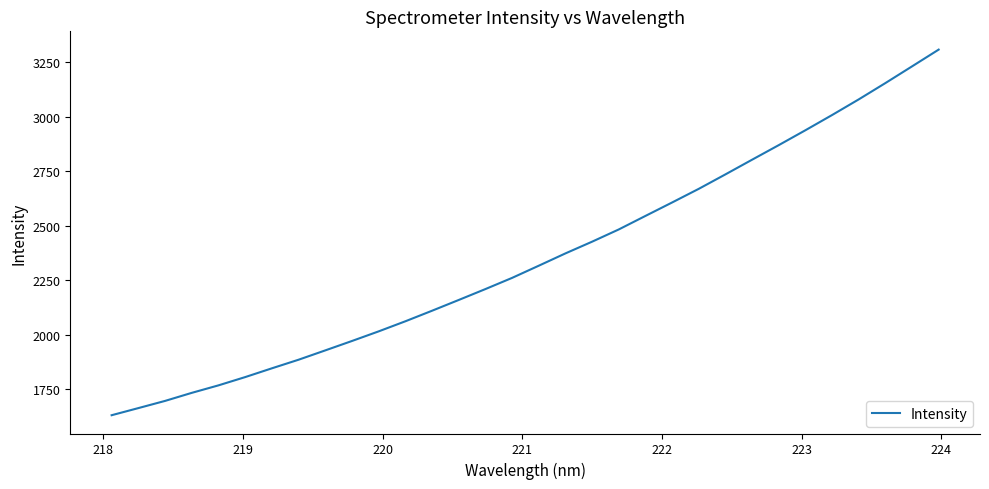

What is the difference between the maximum and minimum values?

1676.7